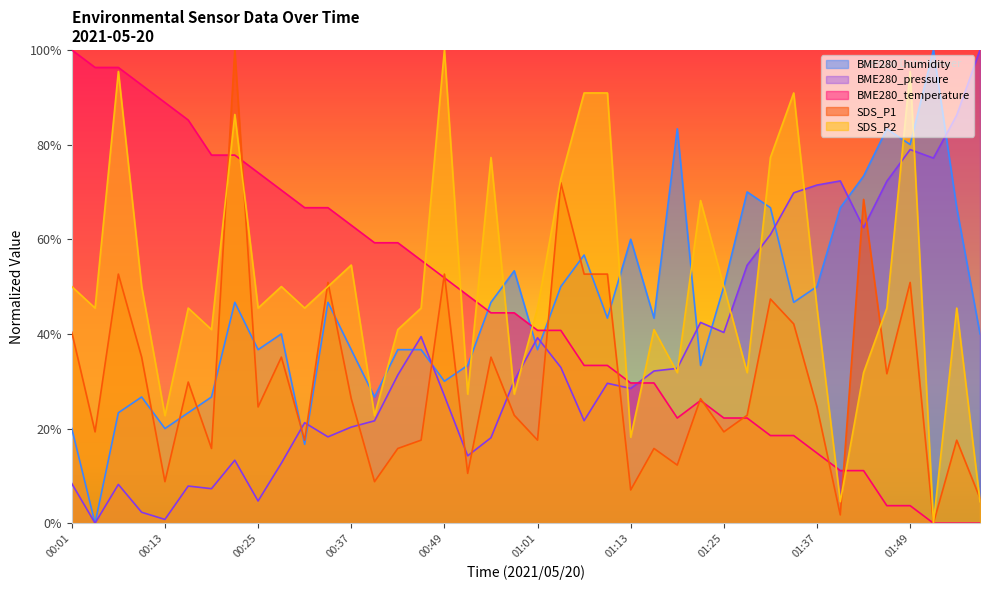

True or false: BME280_temperature and SDS_P1 intersect in this chart.

True